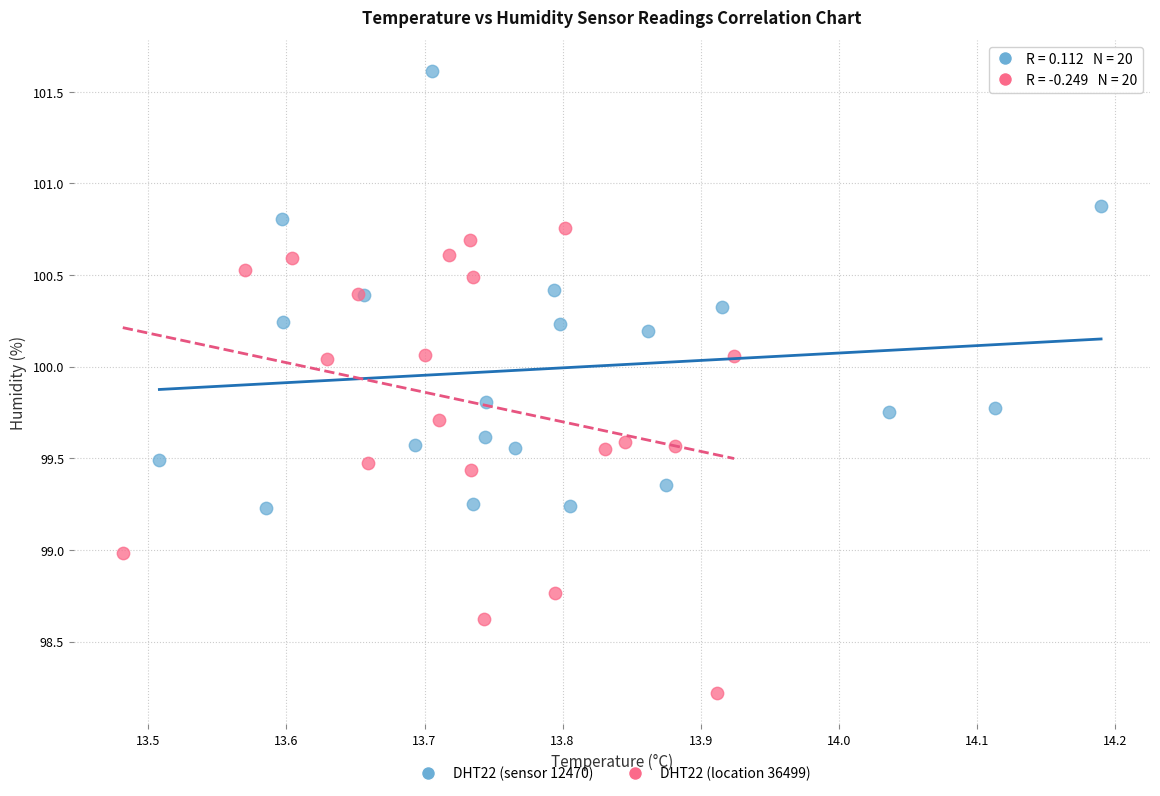

Which series has the widest spread of Y values?

DHT22 (location 36499)